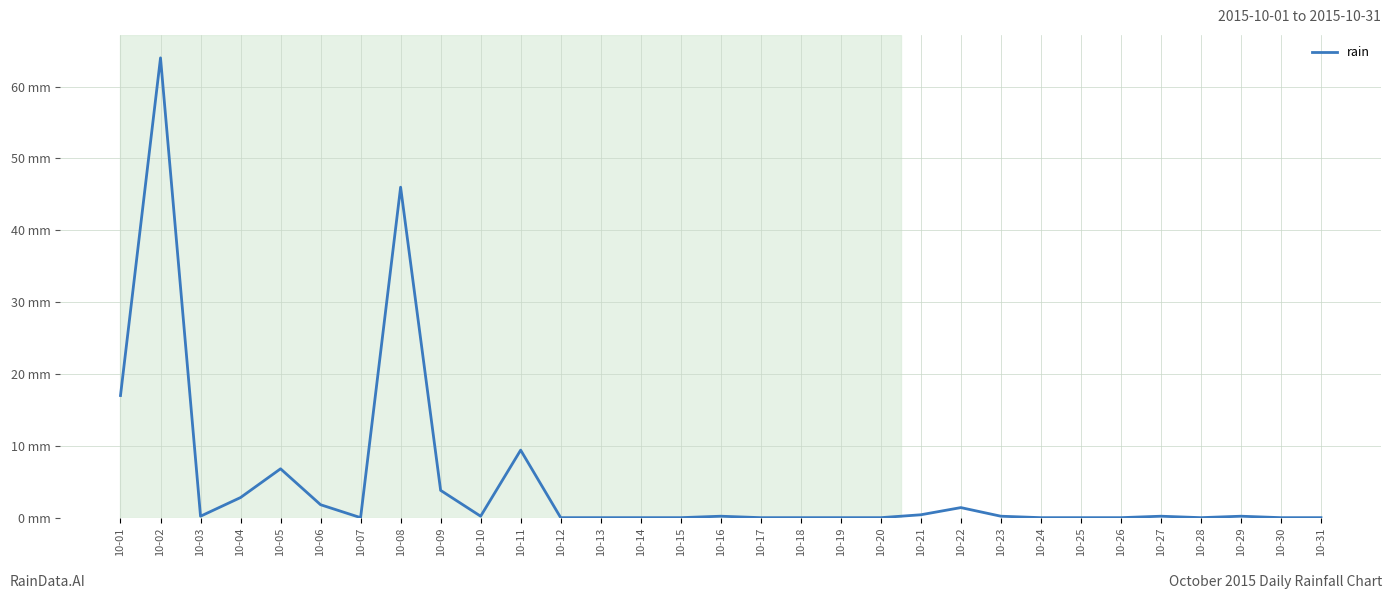

What is the sum of the values at 10-02 and 10-21?

64.4